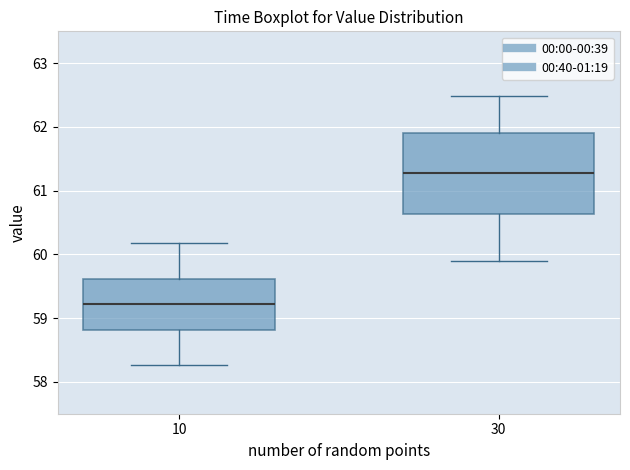

Comparing the boxes themselves (not the whiskers), which one is the tallest?

30